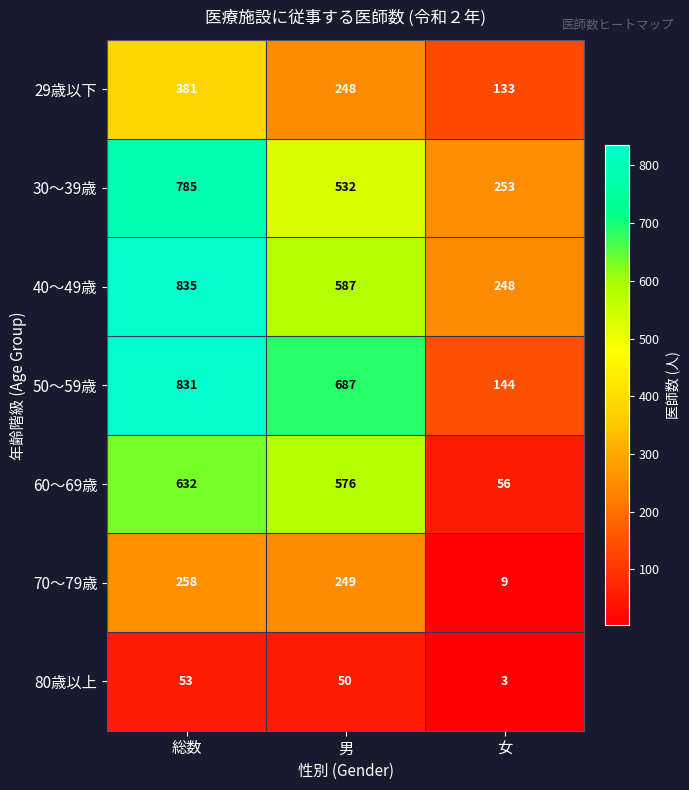

At which category is the sum across all series the highest?

総数